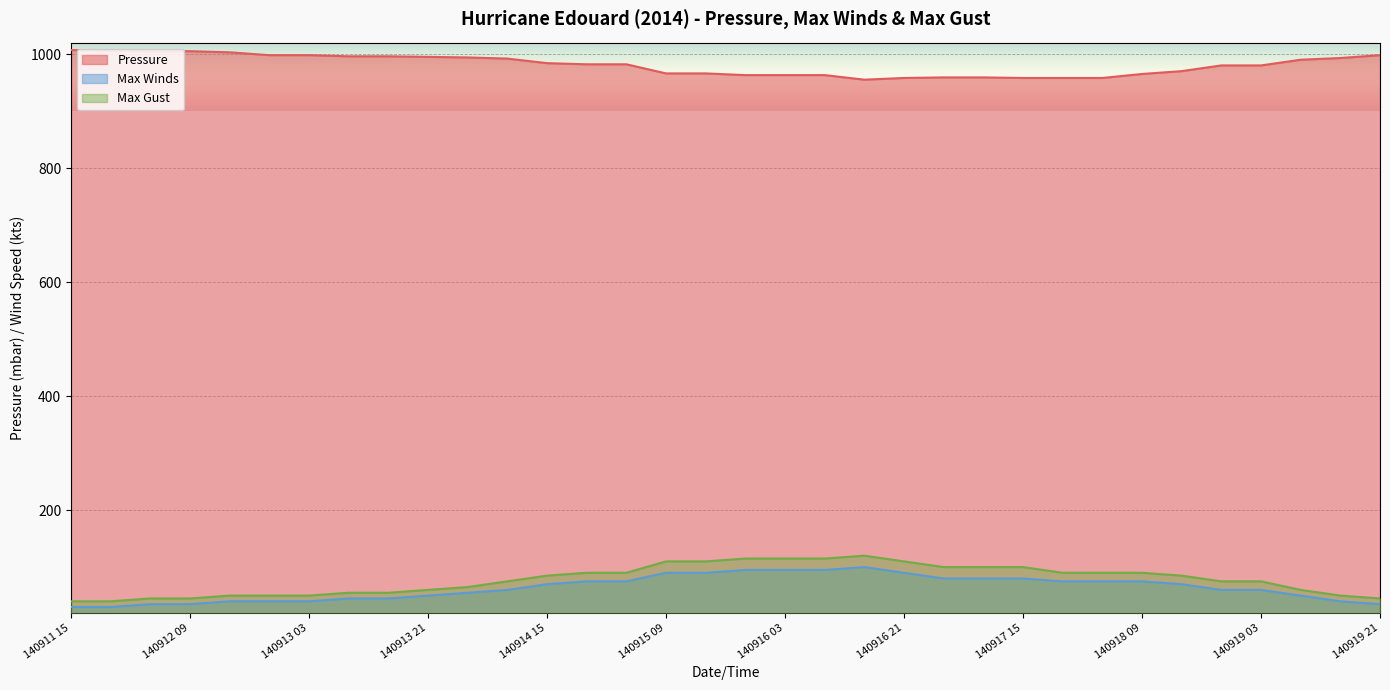

How many lines are shown in the chart?

3